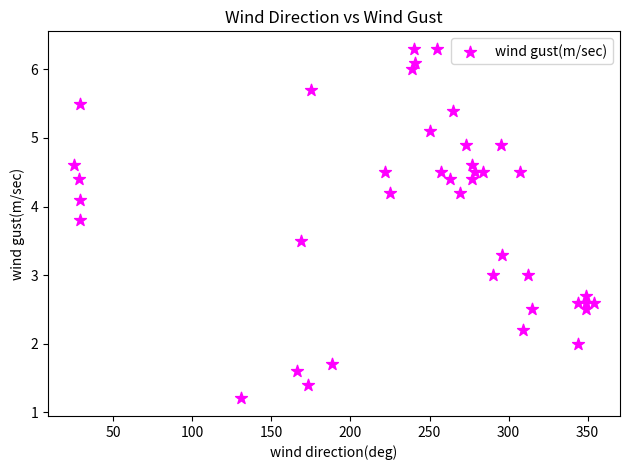

What is the range of Y values (max minus min)?

5.1